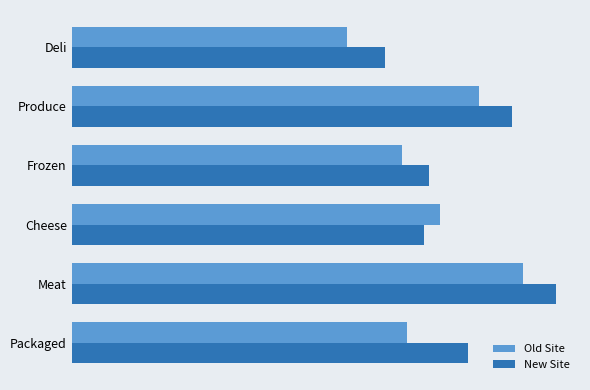

What are all the series names shown in the legend?

Old Site, New Site